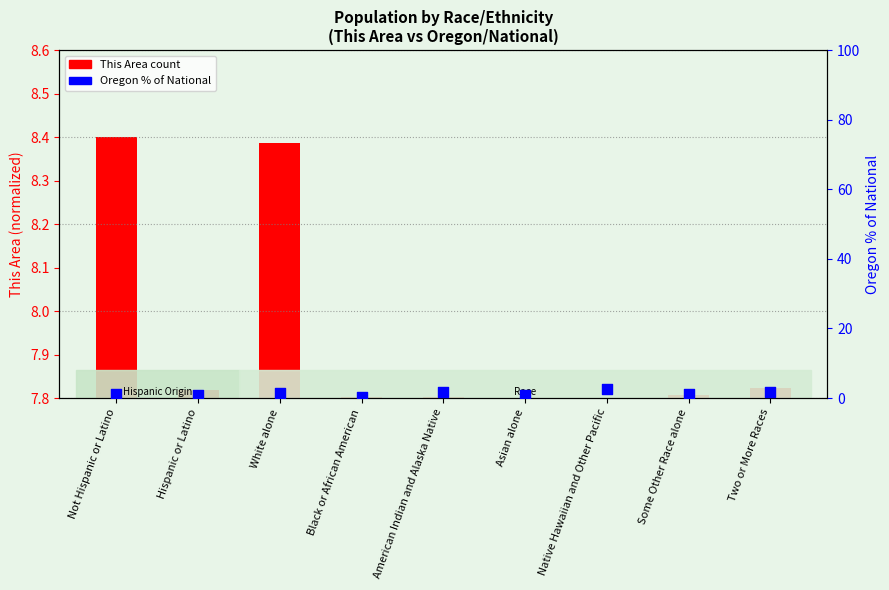

What is the change in value from American Indian and Alaska Native to Some Other Race alone?

-0.7